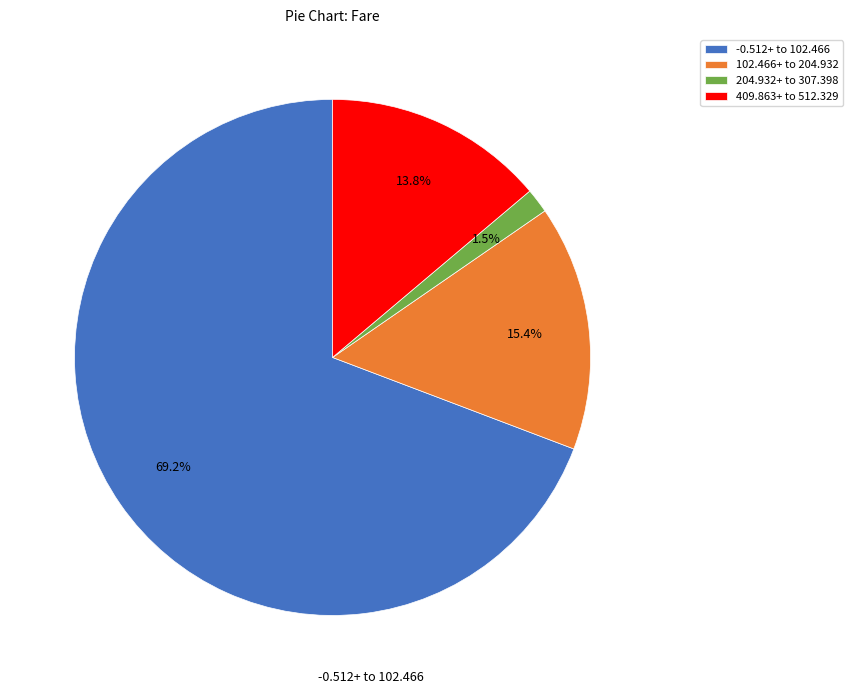

How many slices are in this pie chart?

4